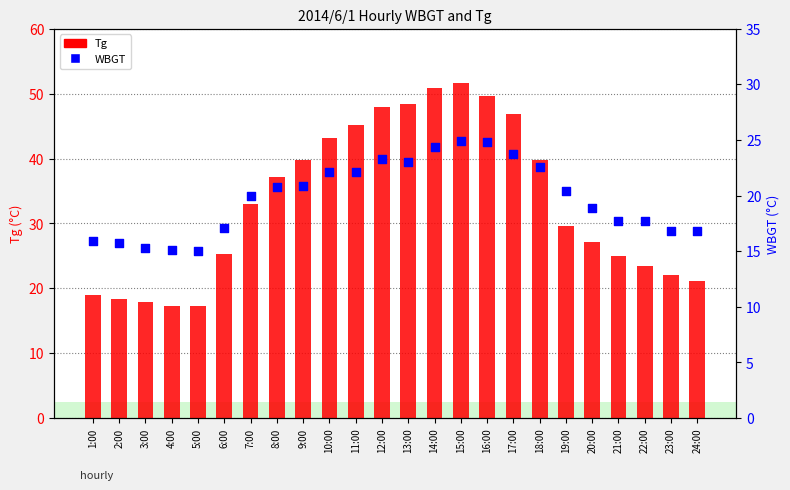

Which series has the largest total across all categories?

Tg